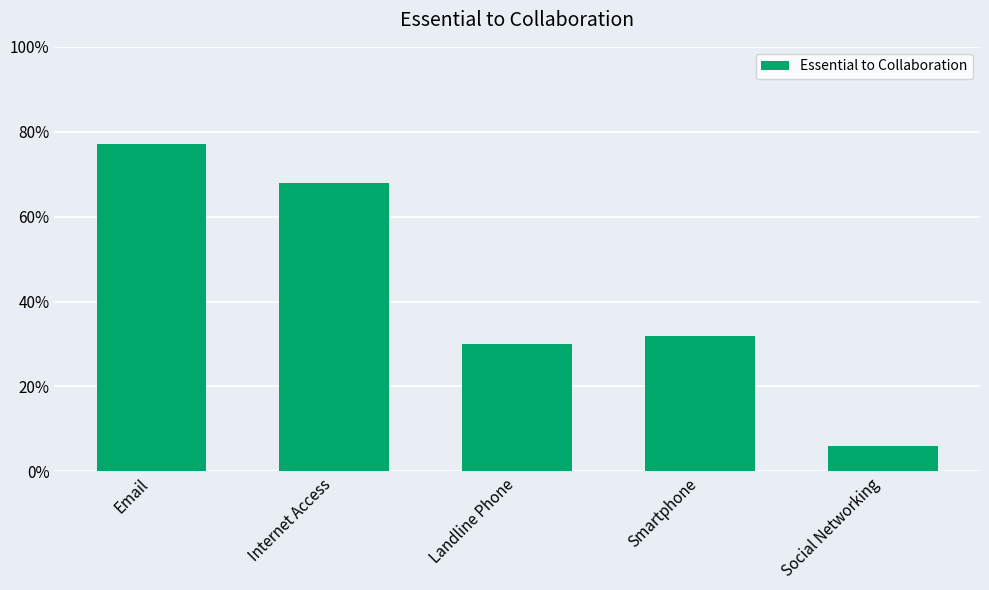

Reading left to right, transcribe all the data shown in this chart.

0.8	0.7	0.3	0.3	0.1